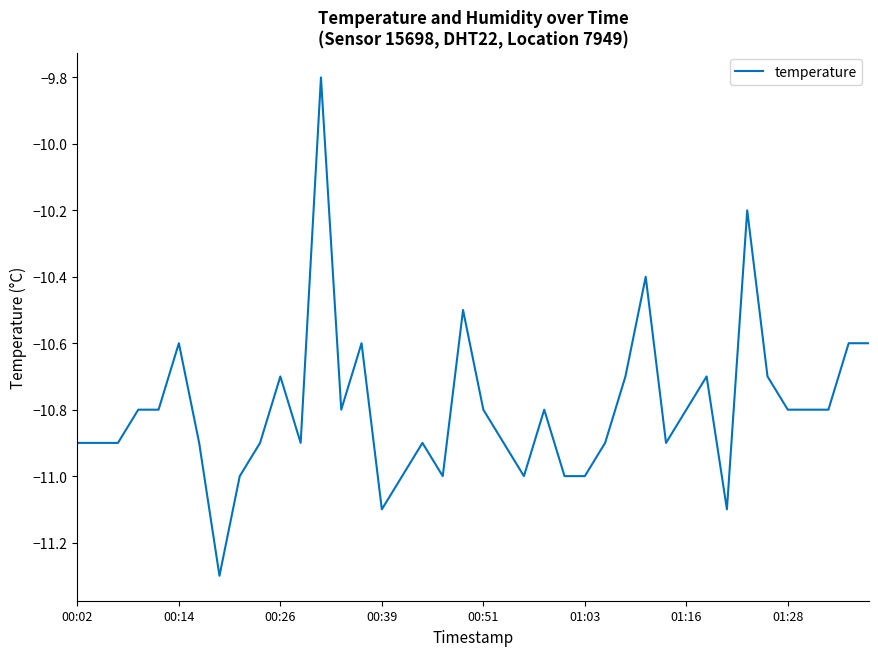

What is the smallest value displayed?

-11.3